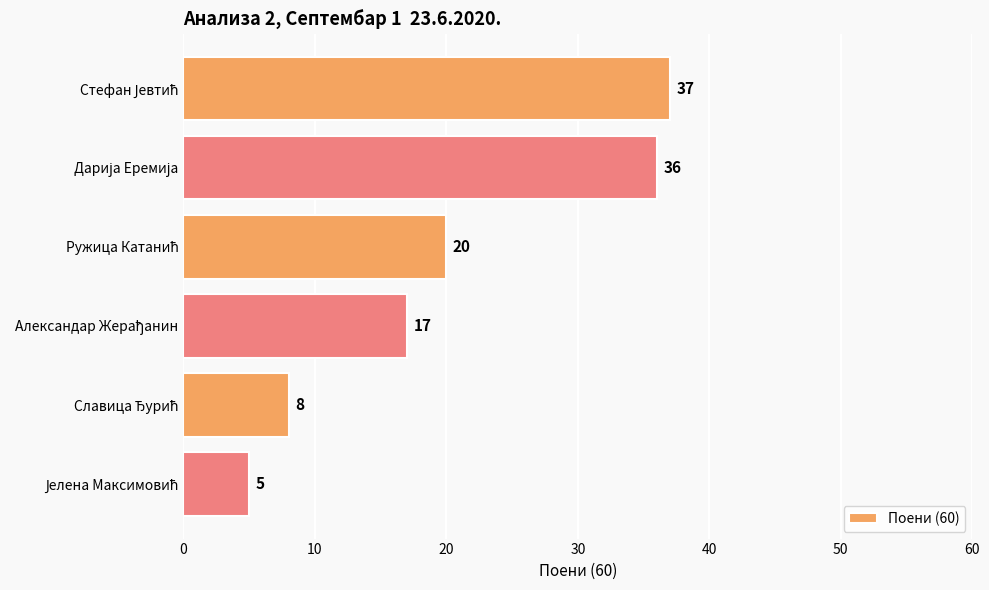

What is the value of the 5th bar from the top?

8